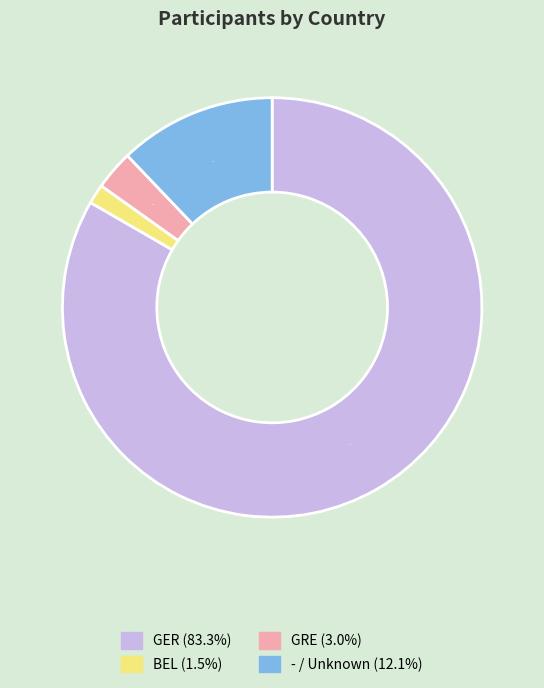

Is it true that GER is 90% of the pie?

False